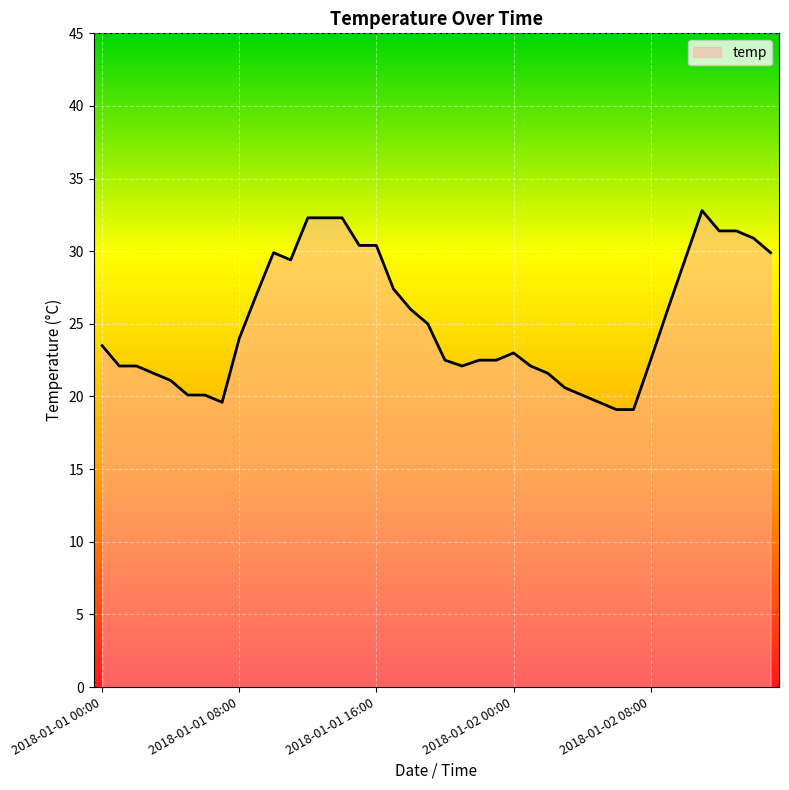

What is the greatest value displayed?

32.8